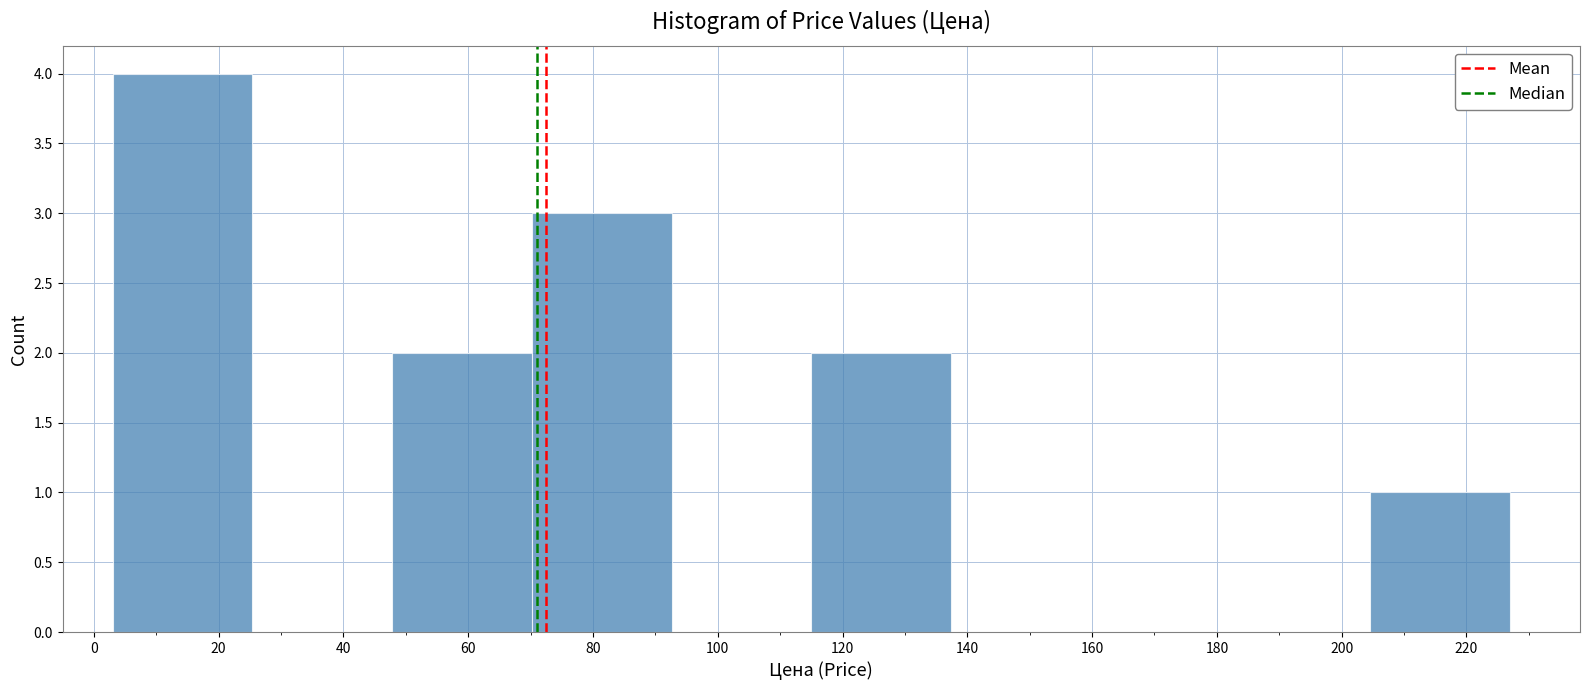

Reading left to right, transcribe this chart: for each bar, give the range it covers on the x-axis and its height. Neither the bar edges nor the heights are printed on the chart, so give them approximately, as read against the axes.

3.0 to 25.4: 4
25.4 to 47.8: 0
47.8 to 70.2: 2
70.2 to 92.6: 3
92.6 to 115.0: 0
115.0 to 137.4: 2
137.4 to 159.8: 0
159.8 to 182.2: 0
182.2 to 204.6: 0
204.6 to 227.0: 1